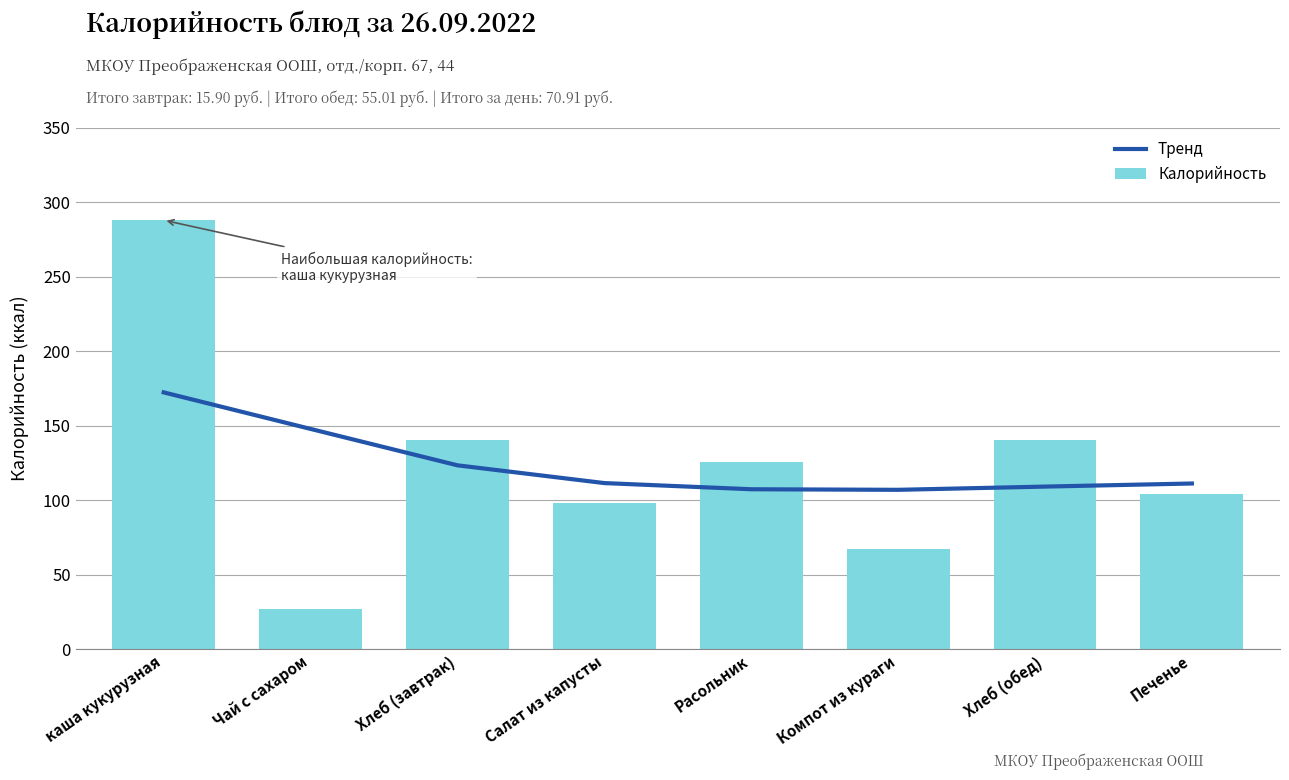

Rank the series by their maximum value, from highest to lowest.

Калорийность, Тренд